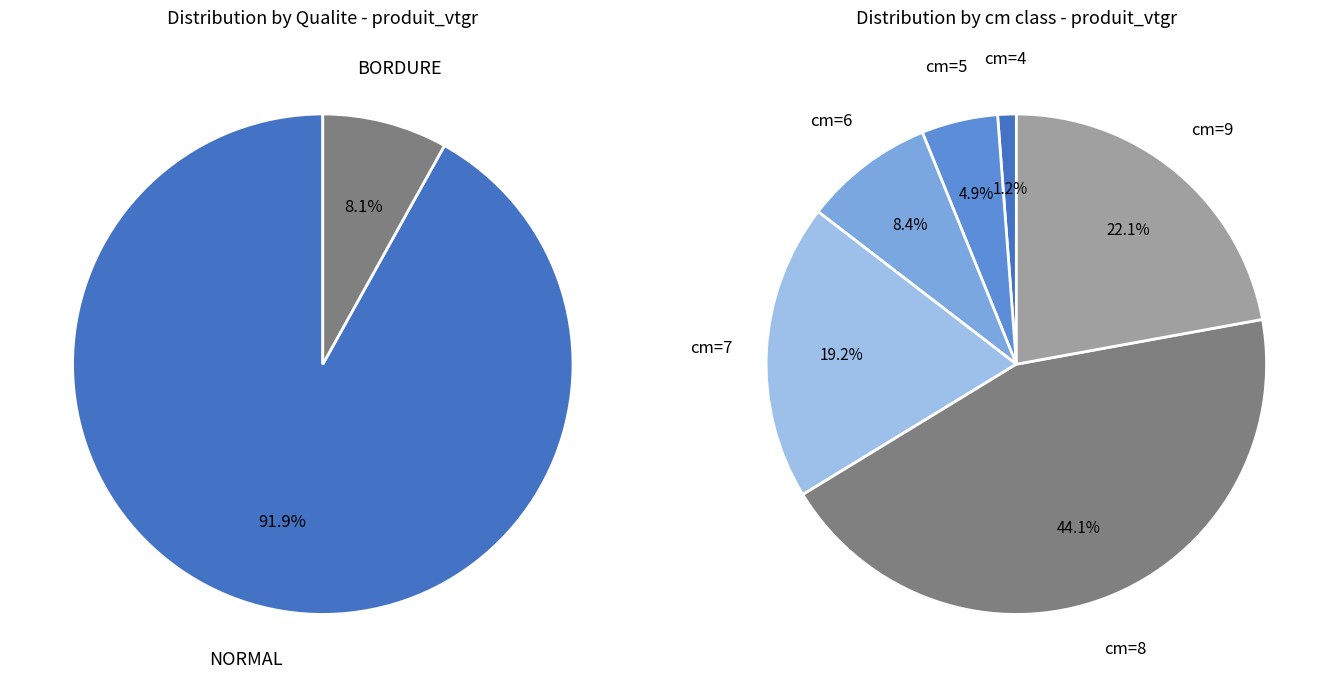

Which has a higher value, cm=9 or cm=8 (NORMAL)?

cm=8 (NORMAL)